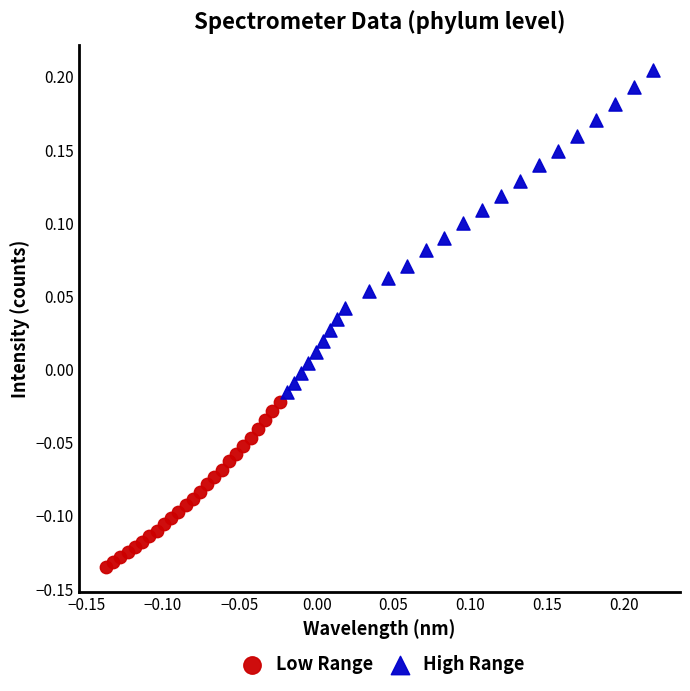

Which series contains the lowest Y value?

Low Range